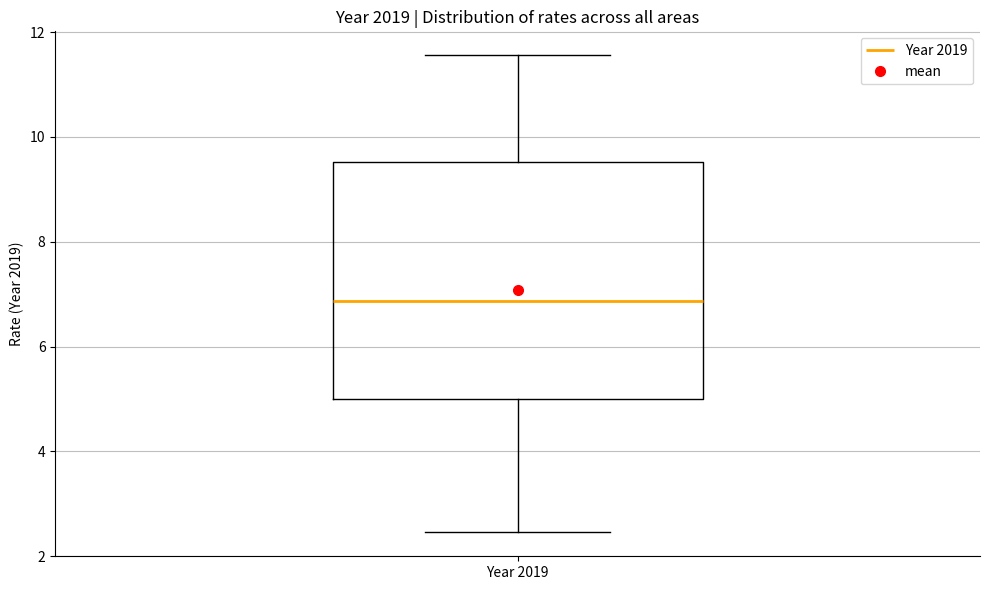

Read this box plot against the y-axis: the position of the median line, the range covered by the box, and the ends of both whiskers. The values are not printed on the chart, so give them approximately, as read against the axis.

median 6.8, box 5.0 to 9.6, whiskers 2.4 to 11.6